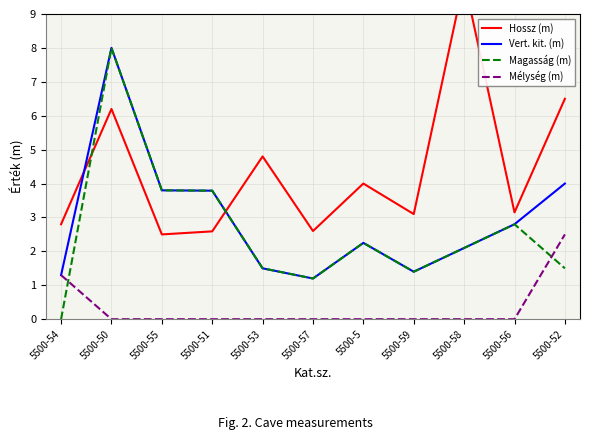

True or false: Mélység (m) and Hossz (m) cross at least once.

False